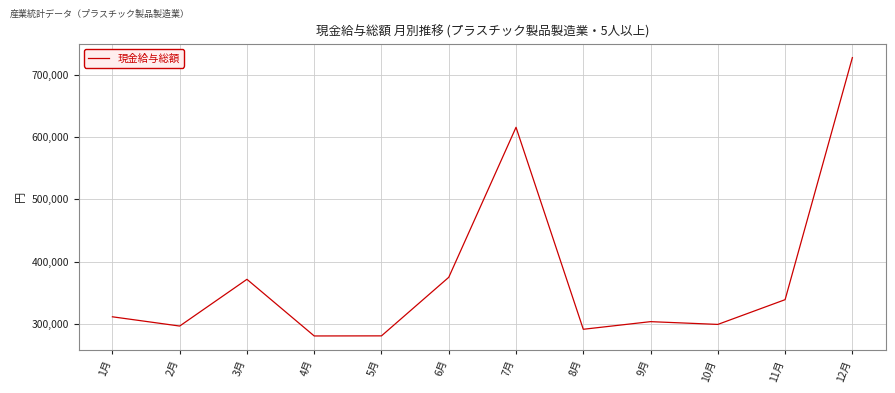

How many lines are shown in the chart?

1